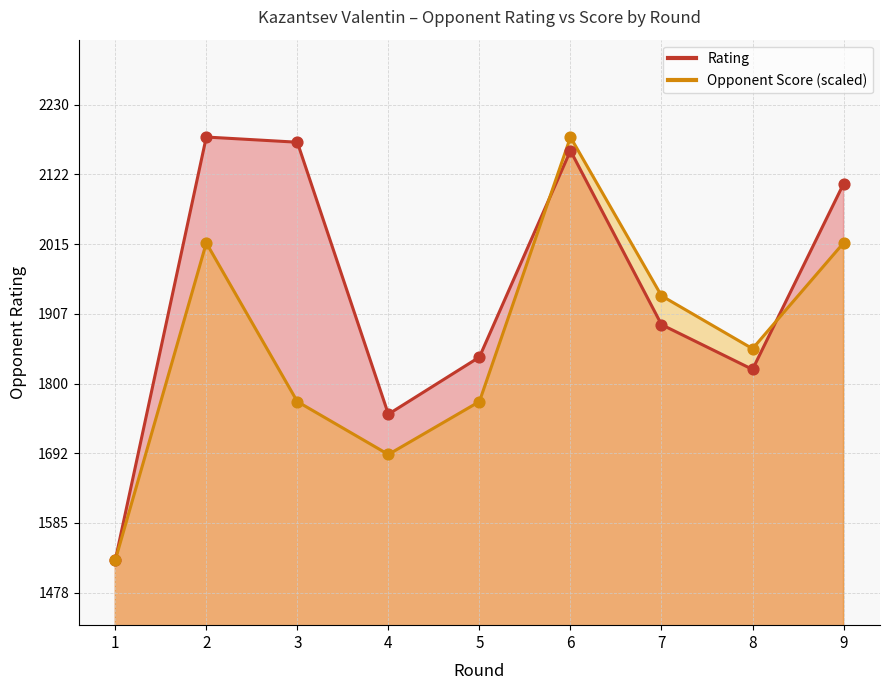

Which series has the largest total across all categories?

Rating